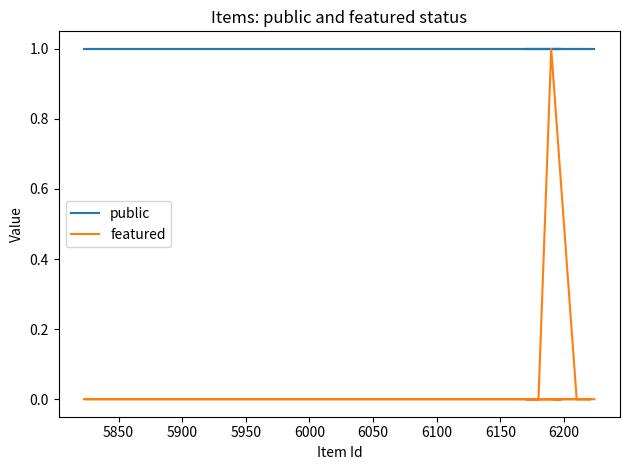

What is the total value across all series at 5900?

1